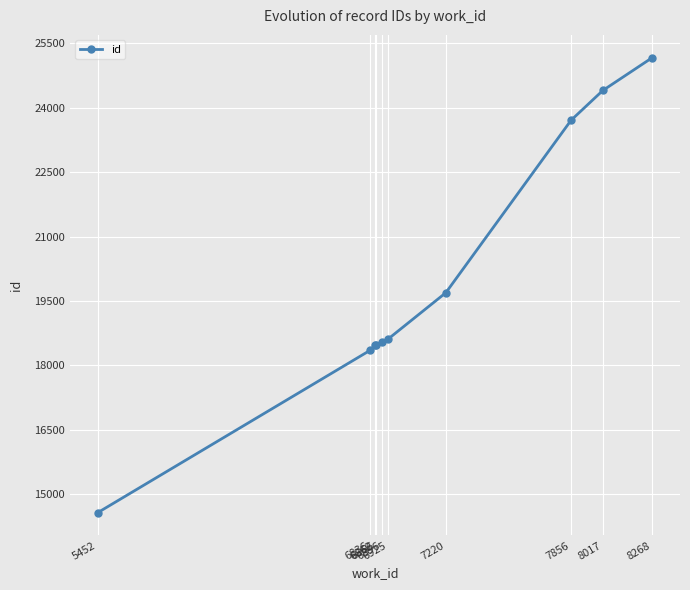

What is the value of the 2nd point from the left?

18354